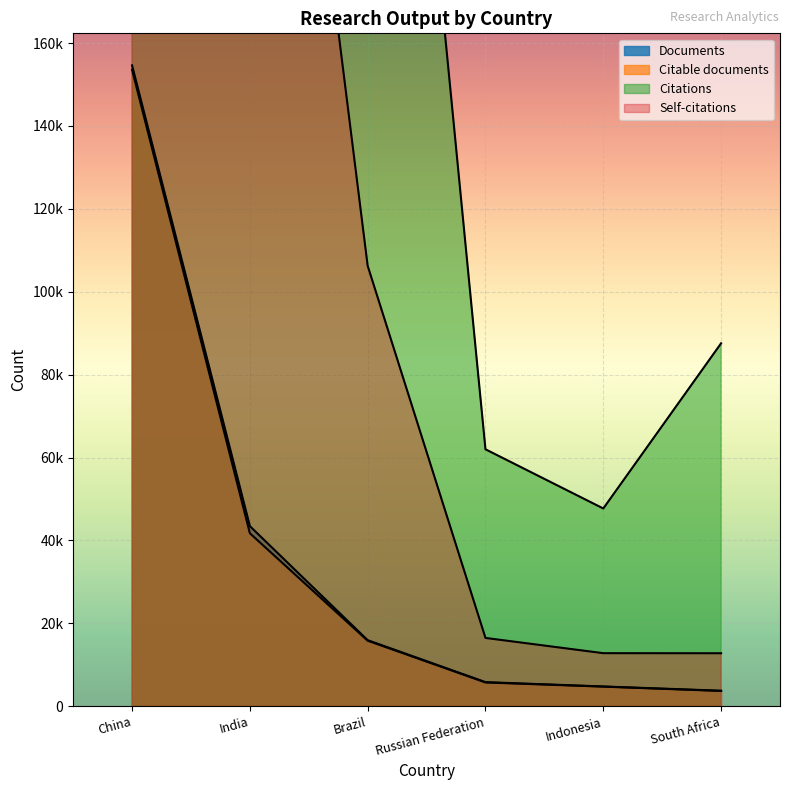

At which category is the sum across all series the highest?

China